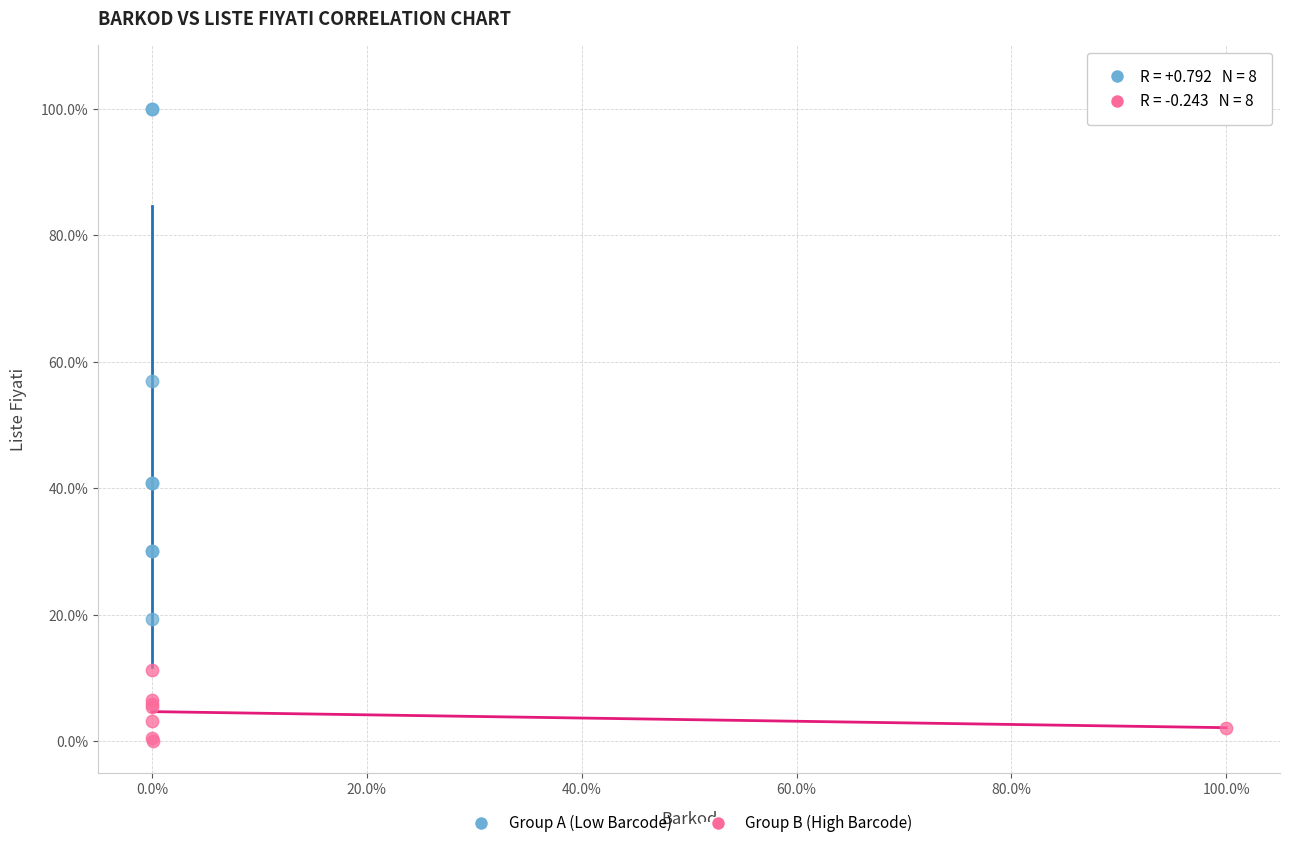

Which series has the widest spread of Y values?

Group A (Low Barcode)